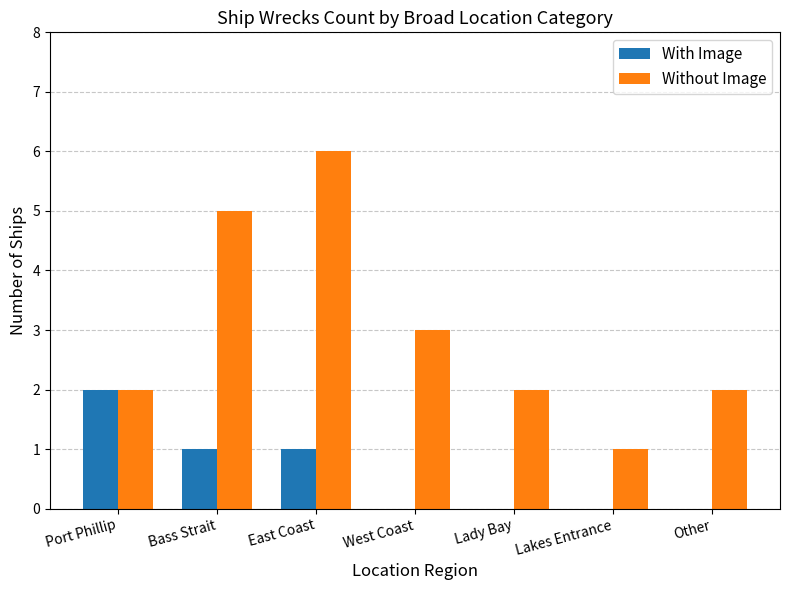

At which category is the sum across all series the highest?

East Coast